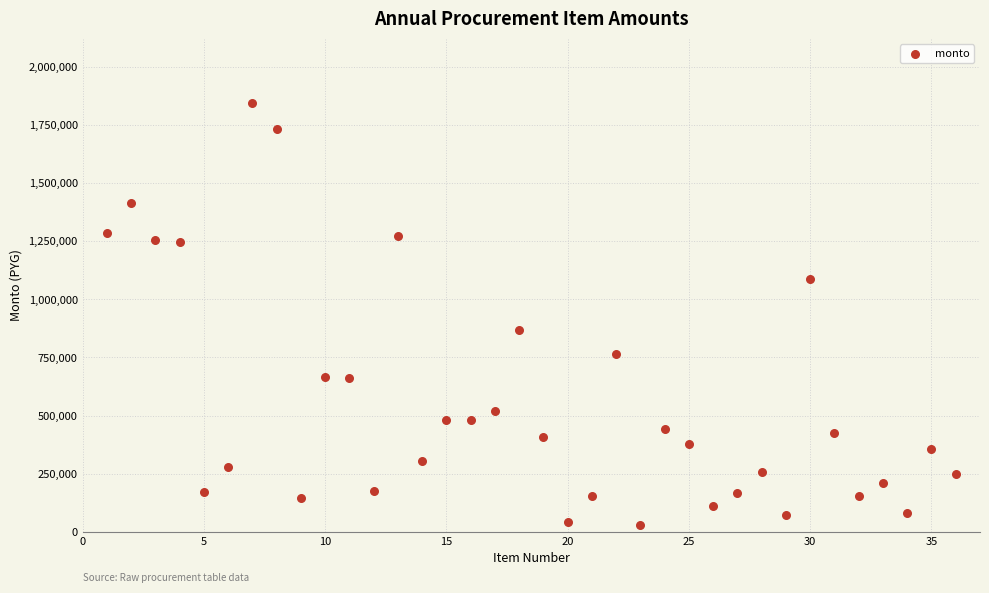

What is the range of X values (max minus min)?

35